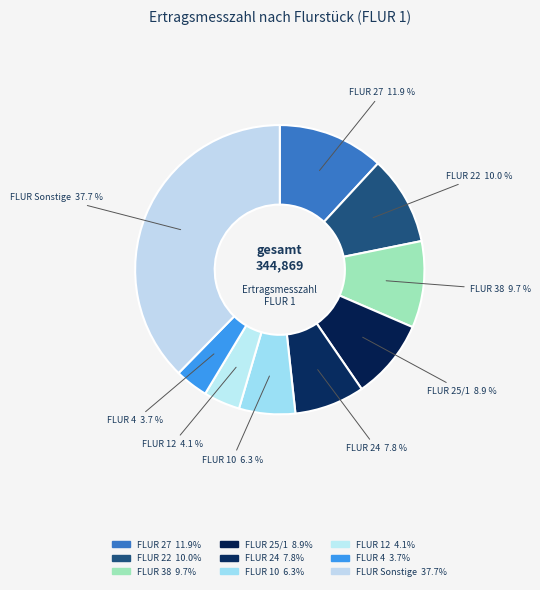

What percentage do FLUR 38 and FLUR 25/1 together represent?

18.6%